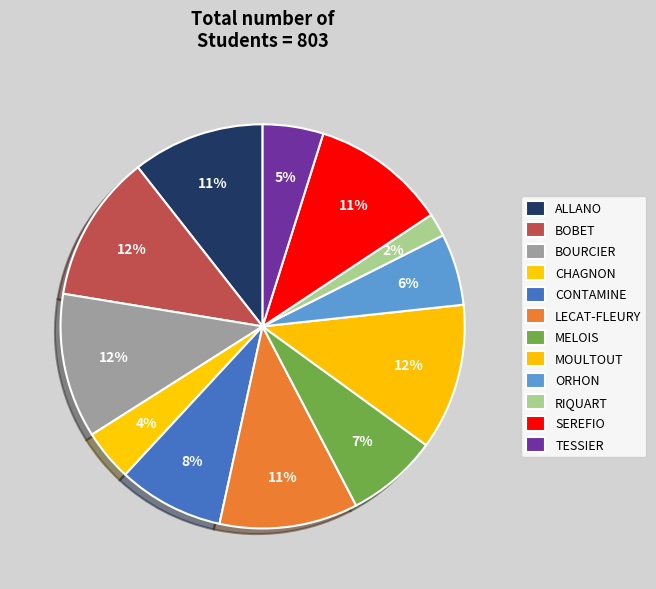

What is the change in value from CHAGNON to RIQUART?

-18